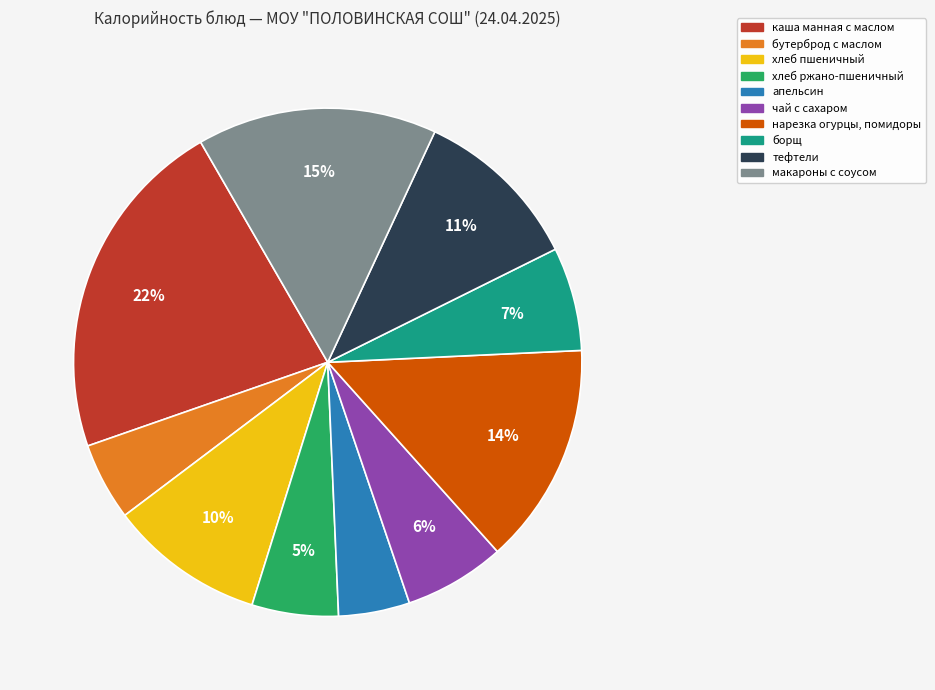

Count the number of slices in the pie.

10